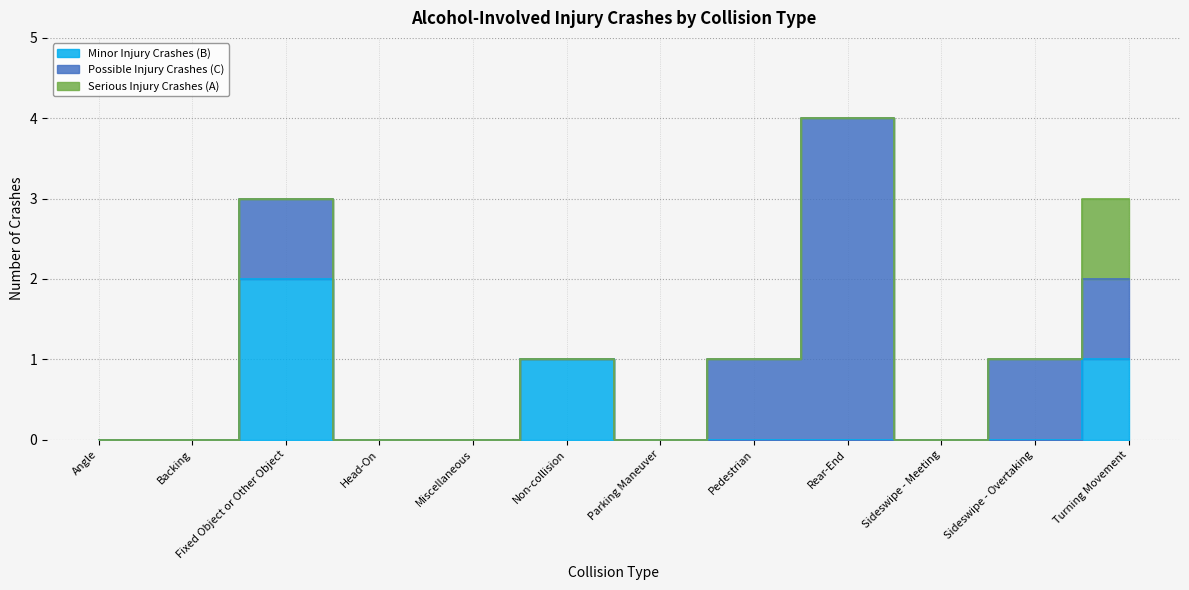

Which series has the largest range (max minus min)?

Possible Injury Crashes (C)